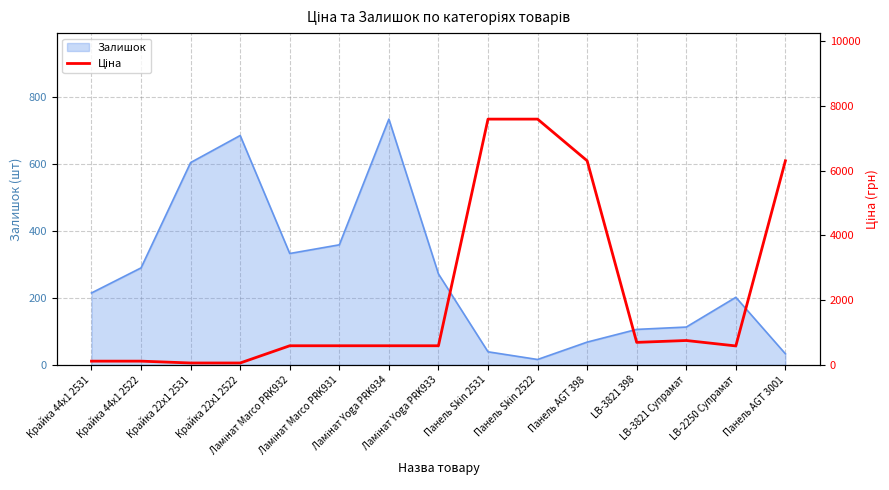

What position from the left is Ламінат Yoga PRK934?

7